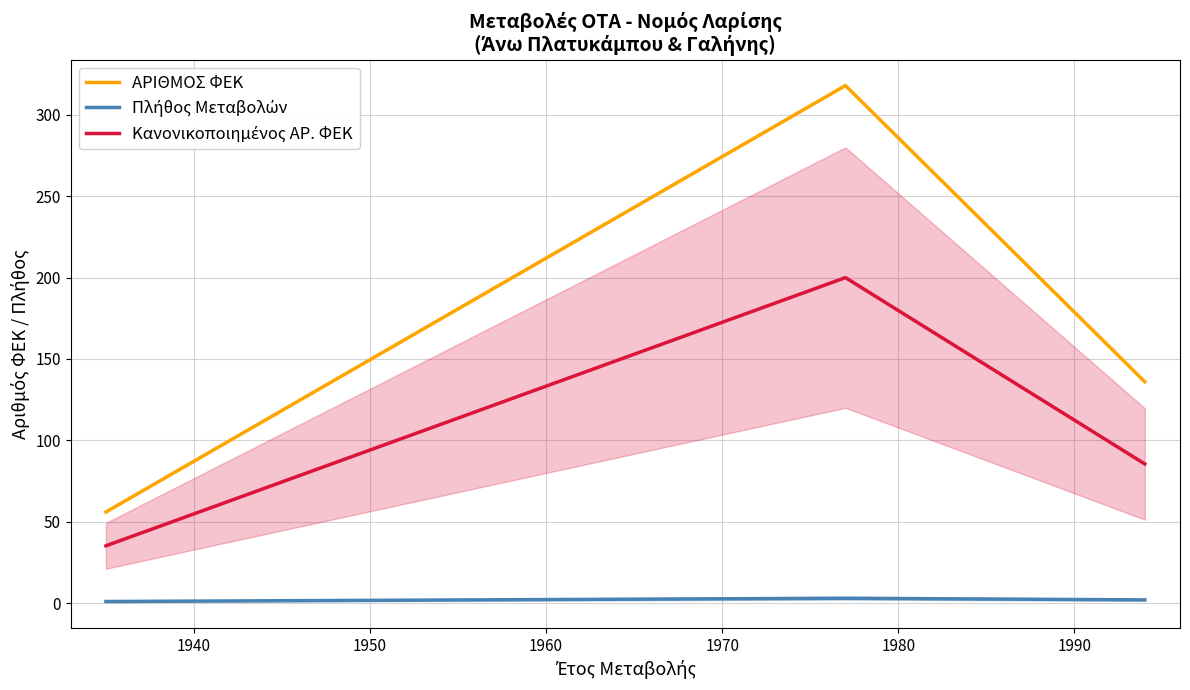

Reading right to left, list all the values displayed in this chart.

ΑΡΙΘΜΟΣ ΦΕΚ: 136.0	318.0	56.0
Πλήθος Μεταβολών: 2.0	3.0	1.0
Κανονικοποιημένος ΑΡ. ΦΕΚ: 85.5	200.0	35.2